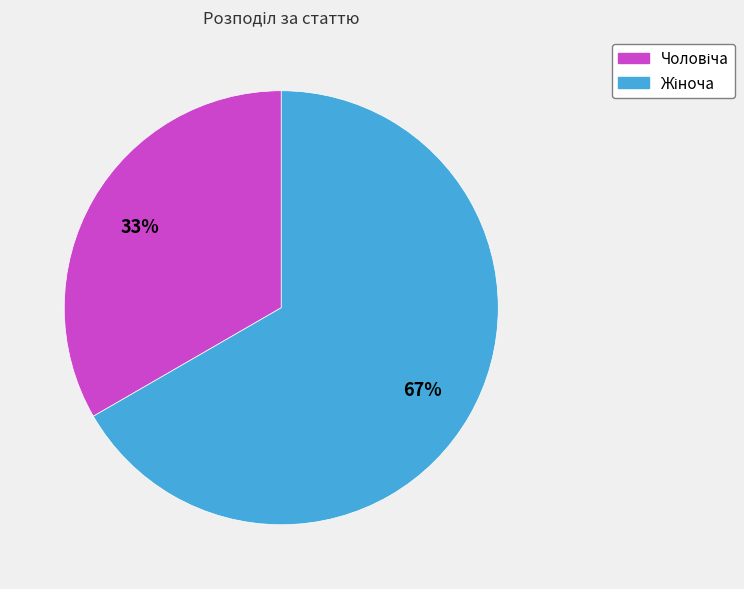

To the nearest percent, what is the average slice percentage?

50%